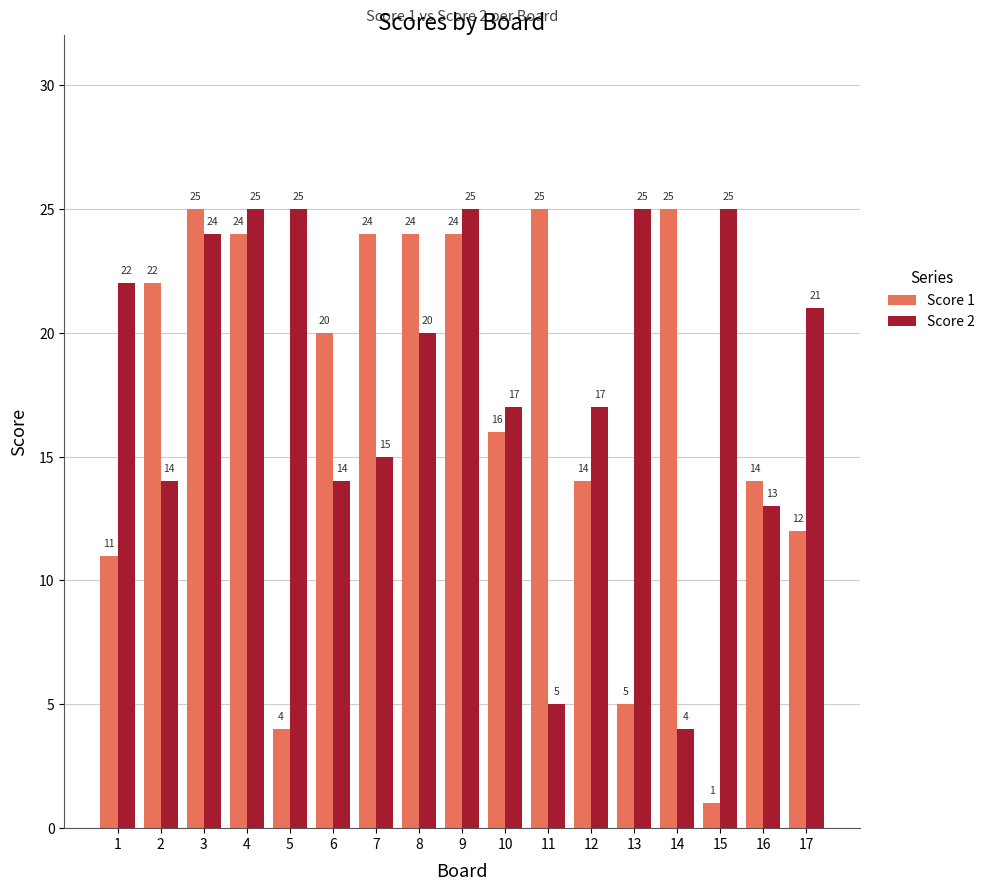

What are all the series names shown in the legend?

Score 1, Score 2